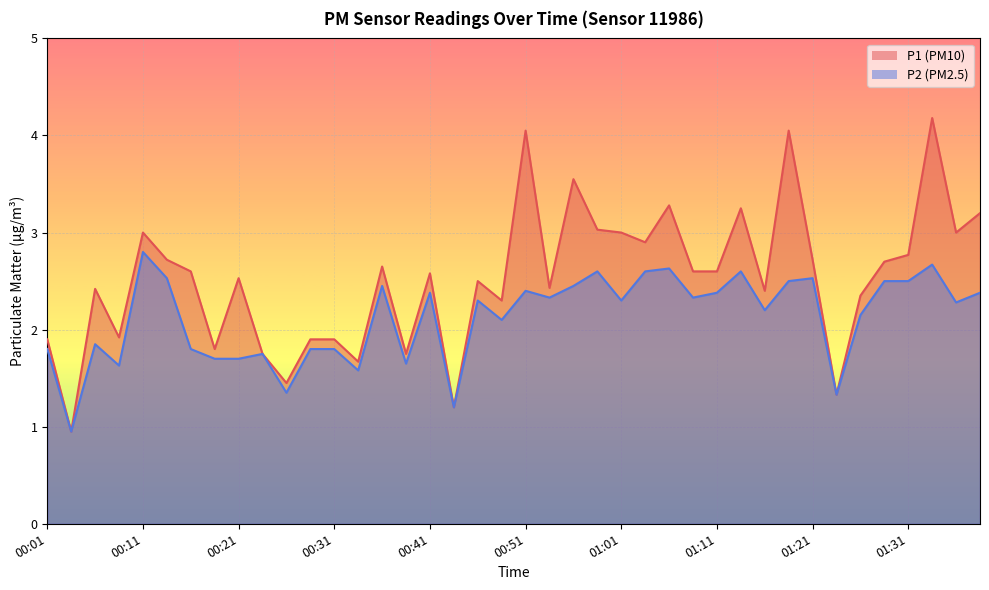

List the series in order of their overall mean, highest first.

P1, P2